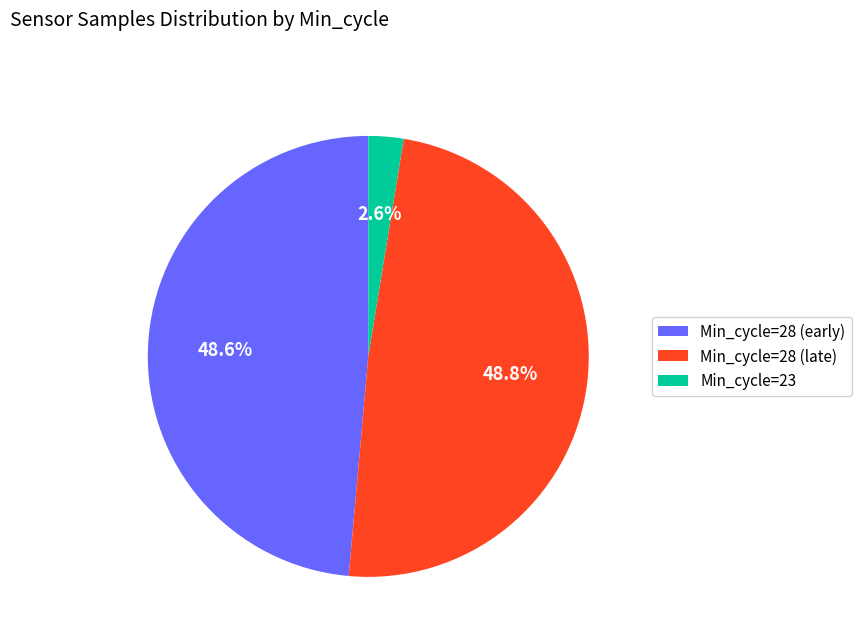

Which has a higher value, Min_cycle=23 or Min_cycle=28 (late)?

Min_cycle=28 (late)